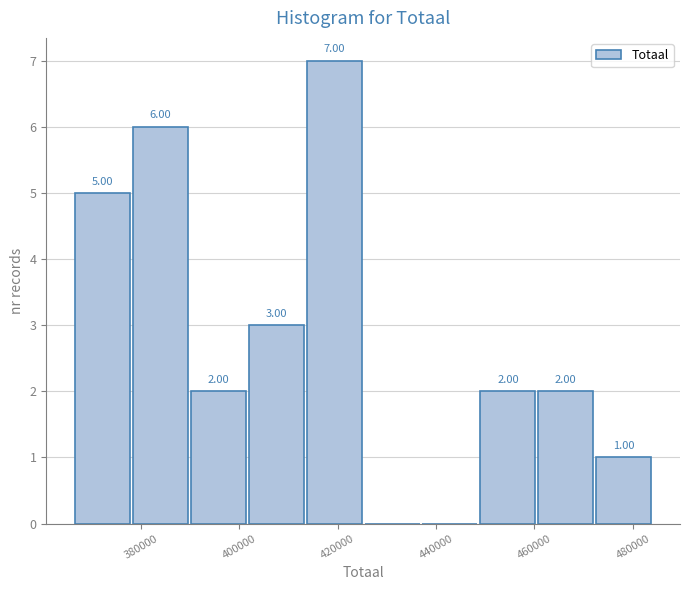

Over which range of the x-axis is the bar tallest?

414000 to 426000